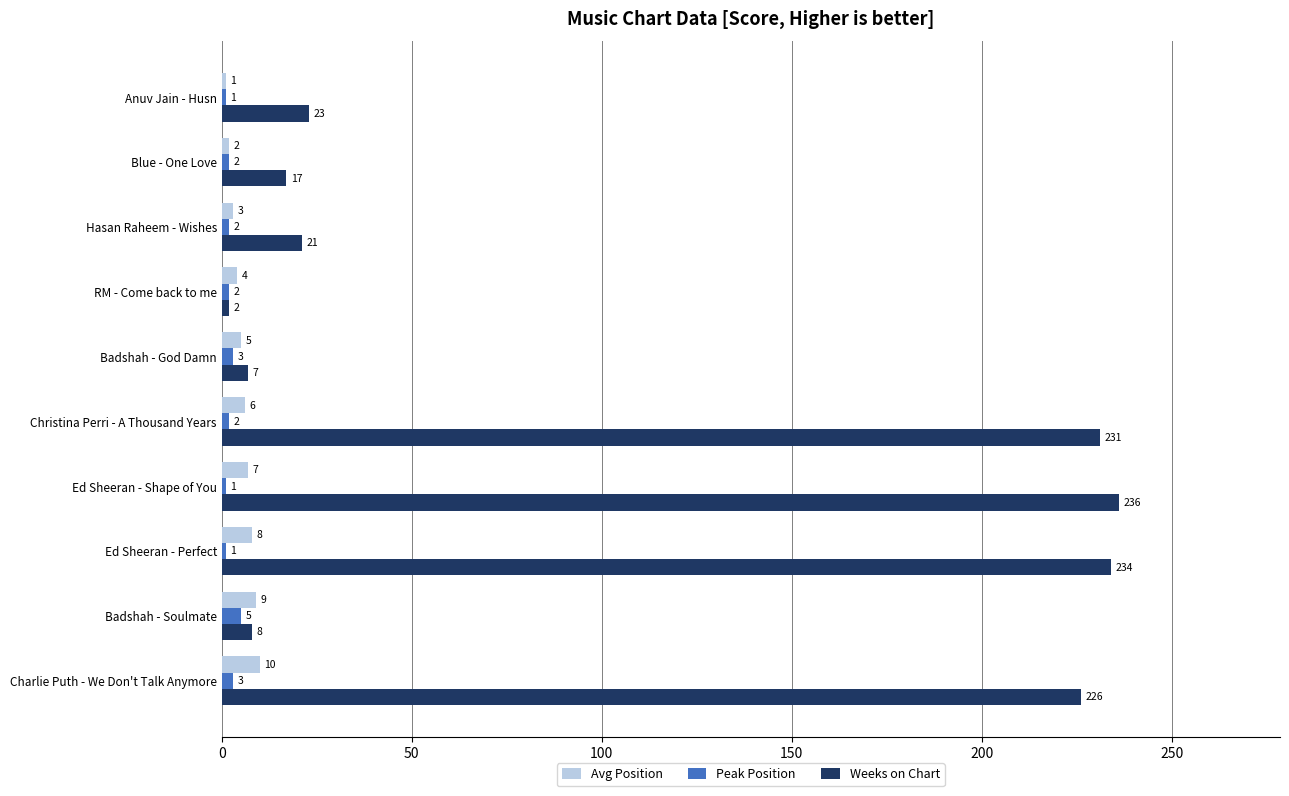

Which series has the widest spread of values?

Weeks on Chart